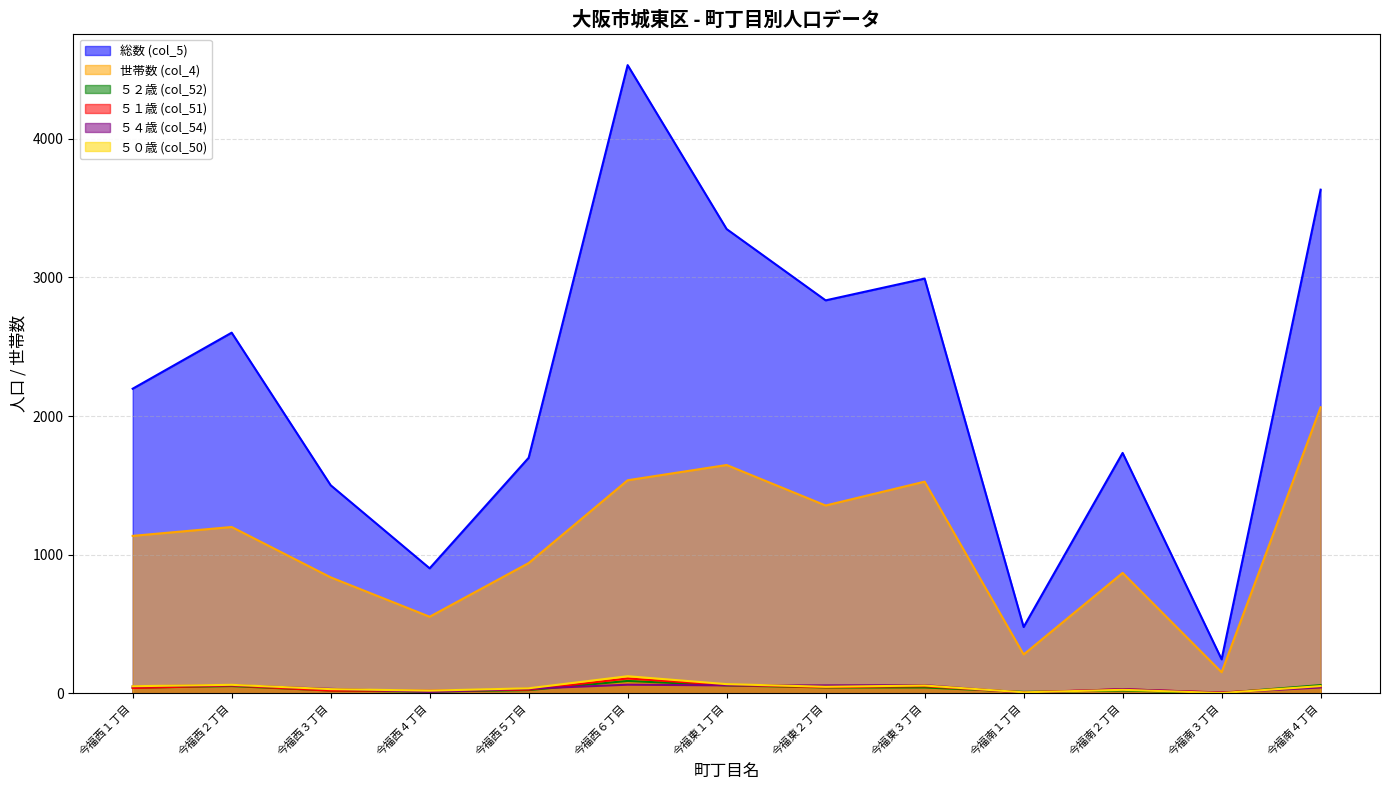

Reading left to right, list all the values displayed in this chart.

総数 (col_5): 2197	2601	1501	902	1699	4530	3348	2834	2991	479	1734	246	3632
世帯数 (col_4): 1136	1200	837	553	940	1537	1647	1355	1527	281	869	153	2063
５２歳 (col_52): 41	53	21	13	24	90	58	43	43	11	21	3	60
５１歳 (col_51): 39	57	20	19	27	108	61	45	52	8	30	7	47
５４歳 (col_54): 51	59	33	11	34	63	58	58	60	5	31	5	43
５０歳 (col_50): 52	62	31	20	37	124	67	48	57	8	26	3	53